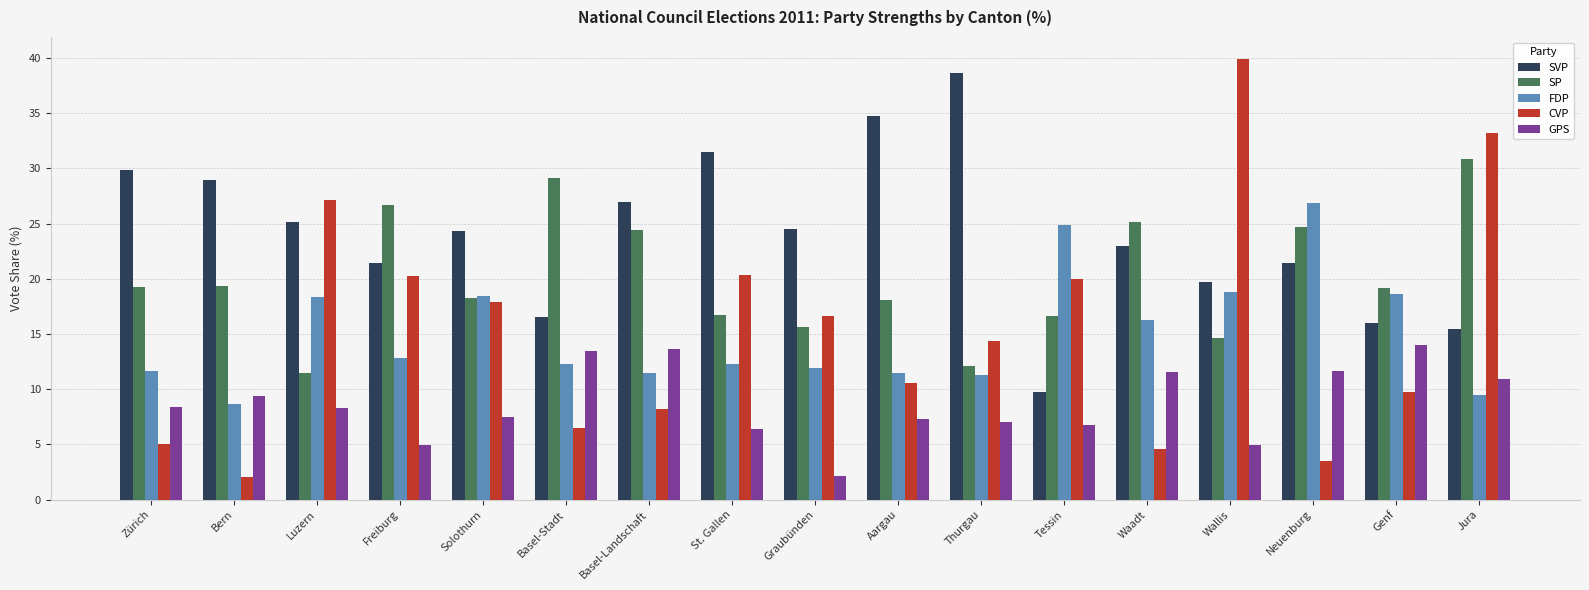

How many bars are there in each group?

5